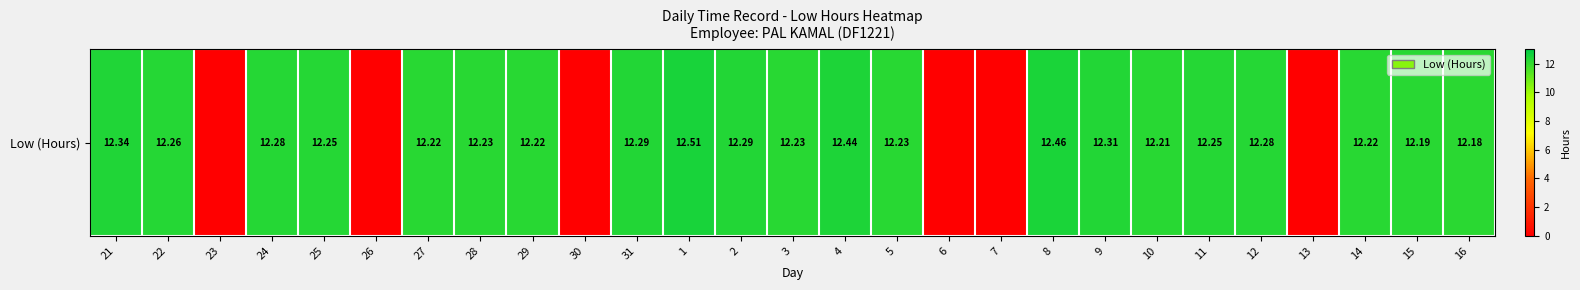

What value does the data have at 11?

12.2